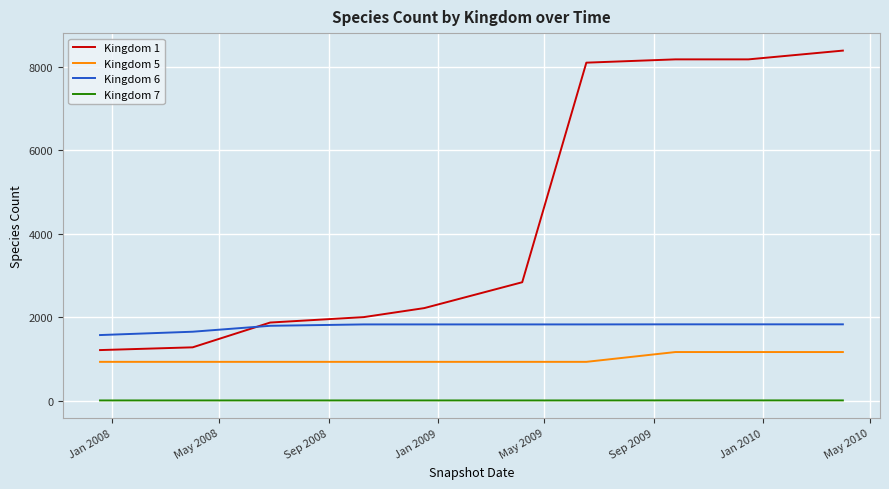

Which series has the largest total across all categories?

Kingdom 1